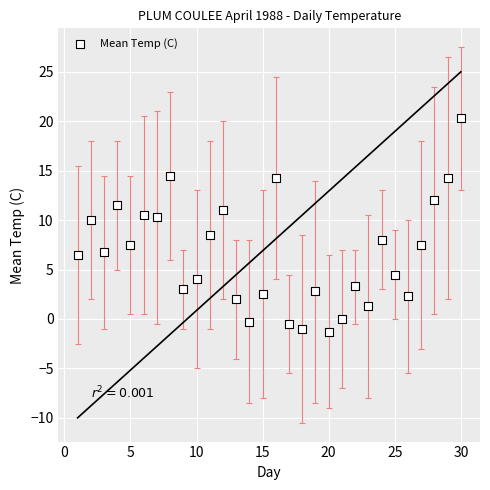

What Y value in the scatter plot is closest to 9?

8.5